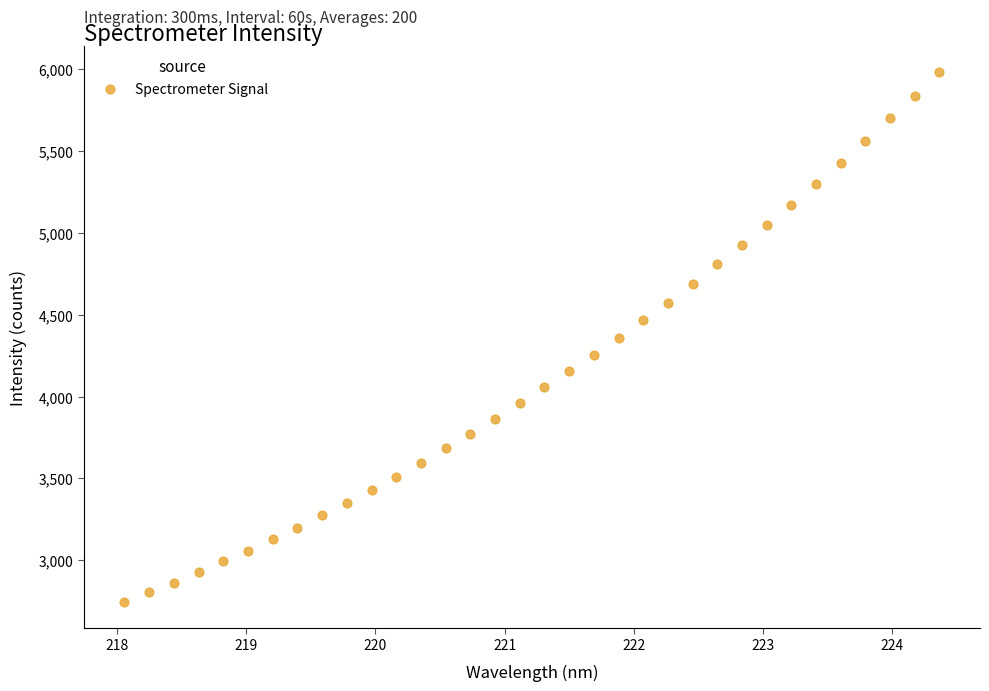

What is the range of X values (max minus min)?

6.3